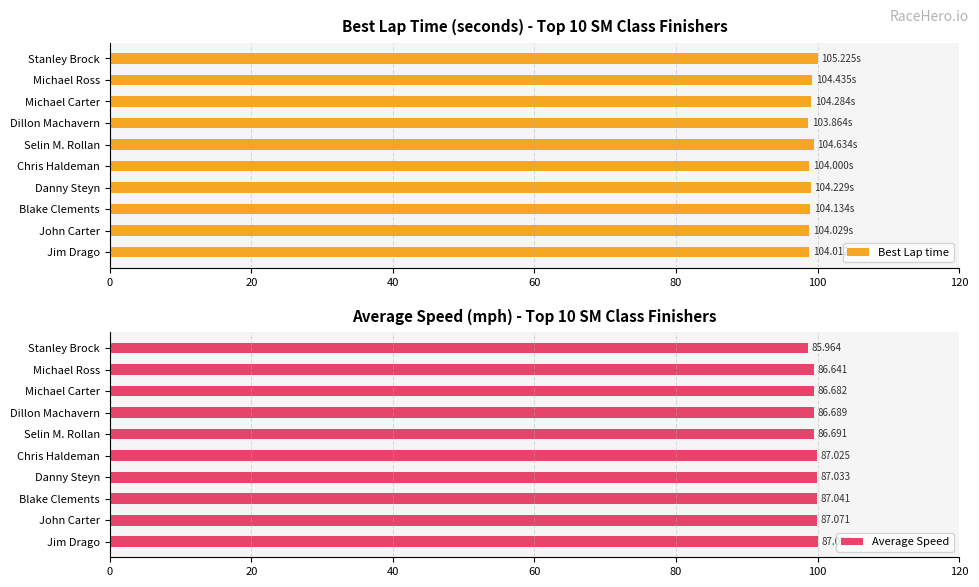

How many series are shown in this chart?

2